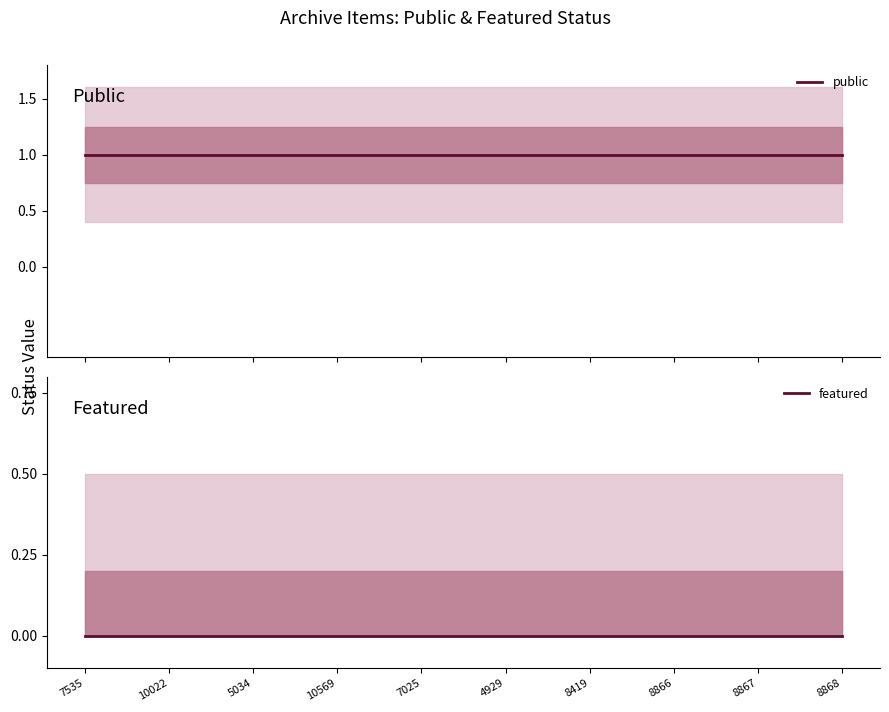

What is the average value of the public series?

1